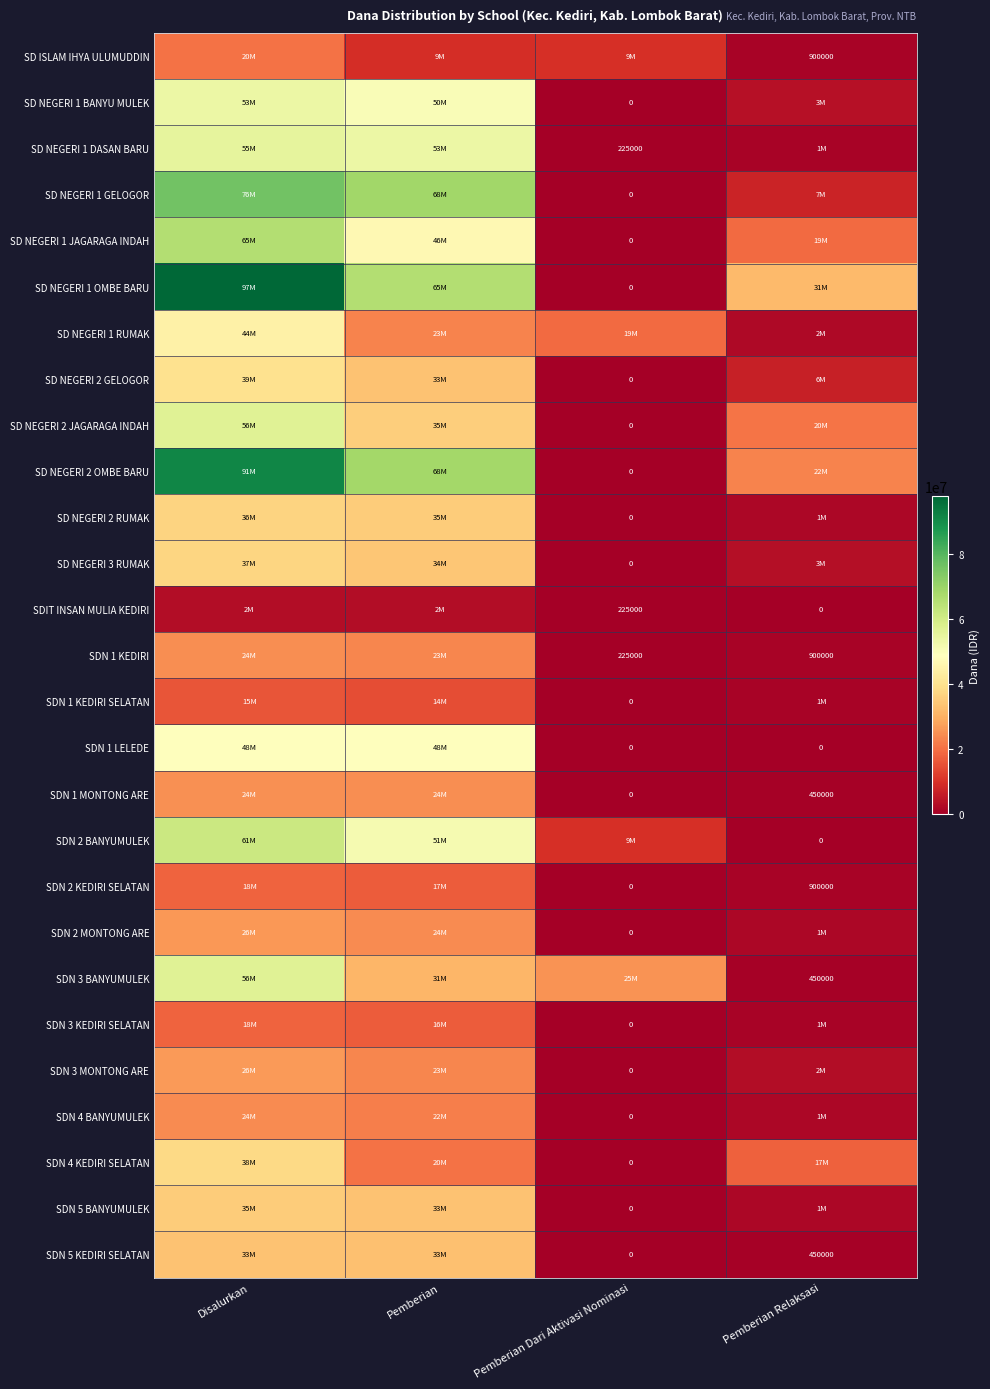

The value of SDN 1 MONTONG ARE at Pemberian Relaksasi is 450000. True or false?

True